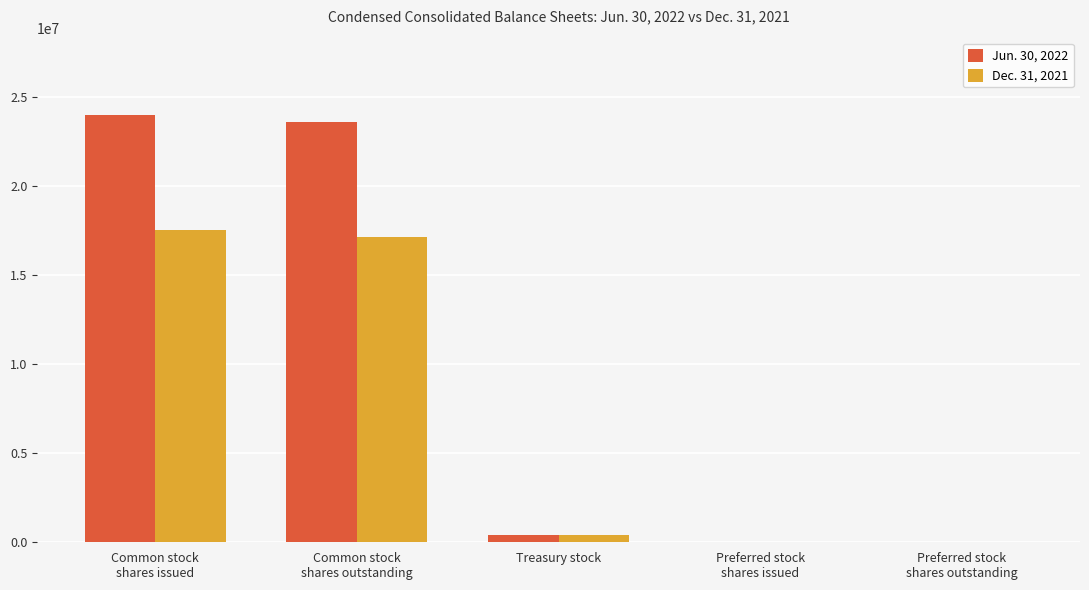

Which series has the largest range (max minus min)?

Jun. 30, 2022